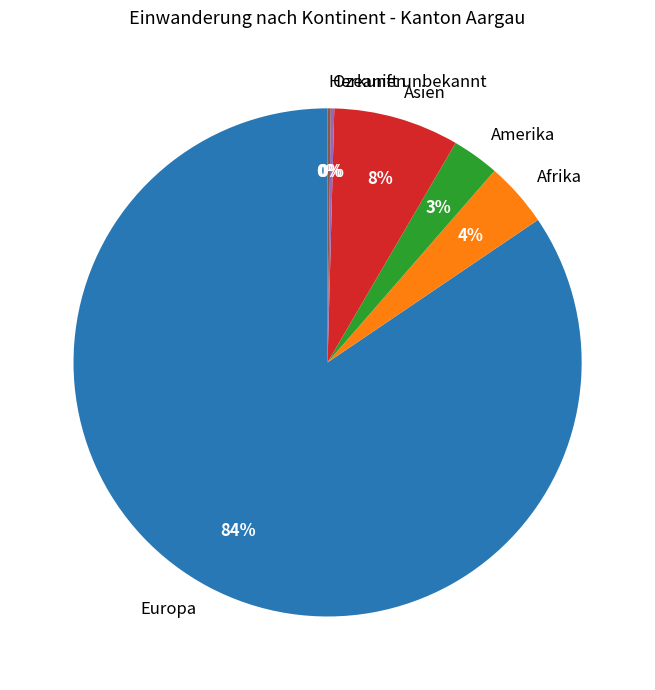

What is the largest slice in the pie chart?

Europa